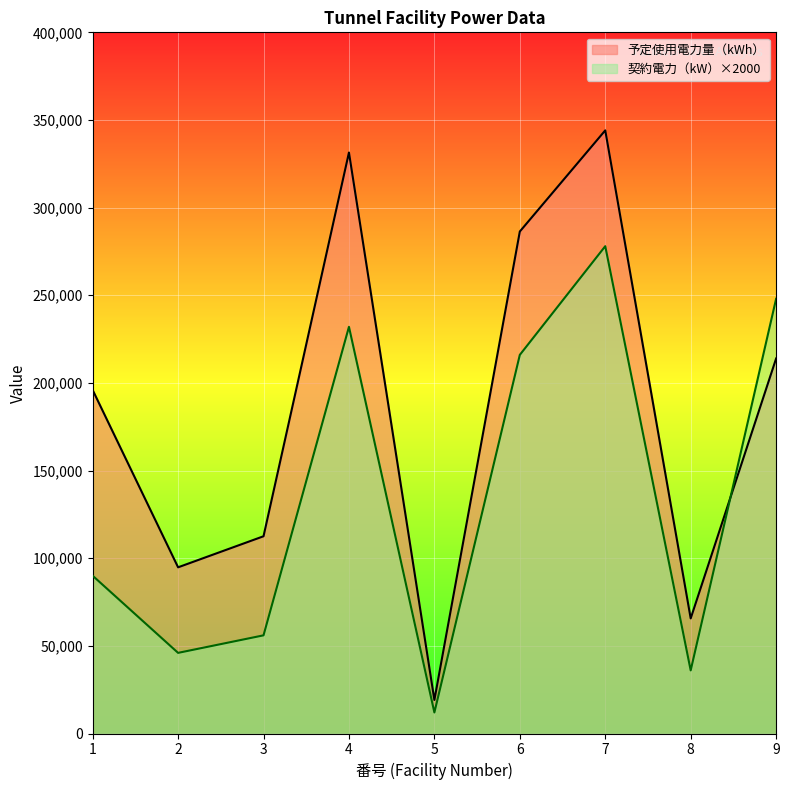

Which category has the lowest value in the 予定使用電力量（kWh） series?

5